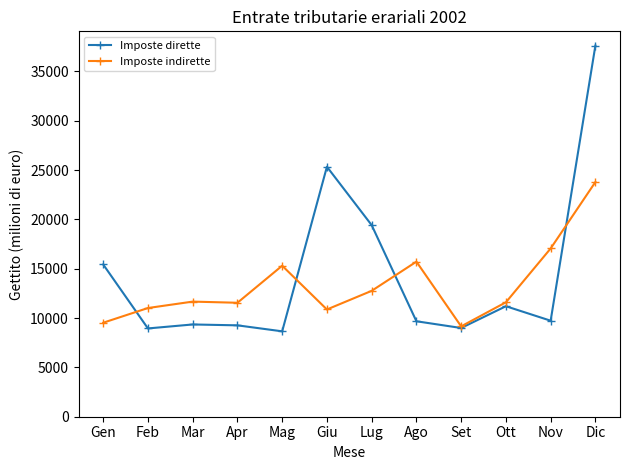

What is the label of the 1st point from the left?

Gen